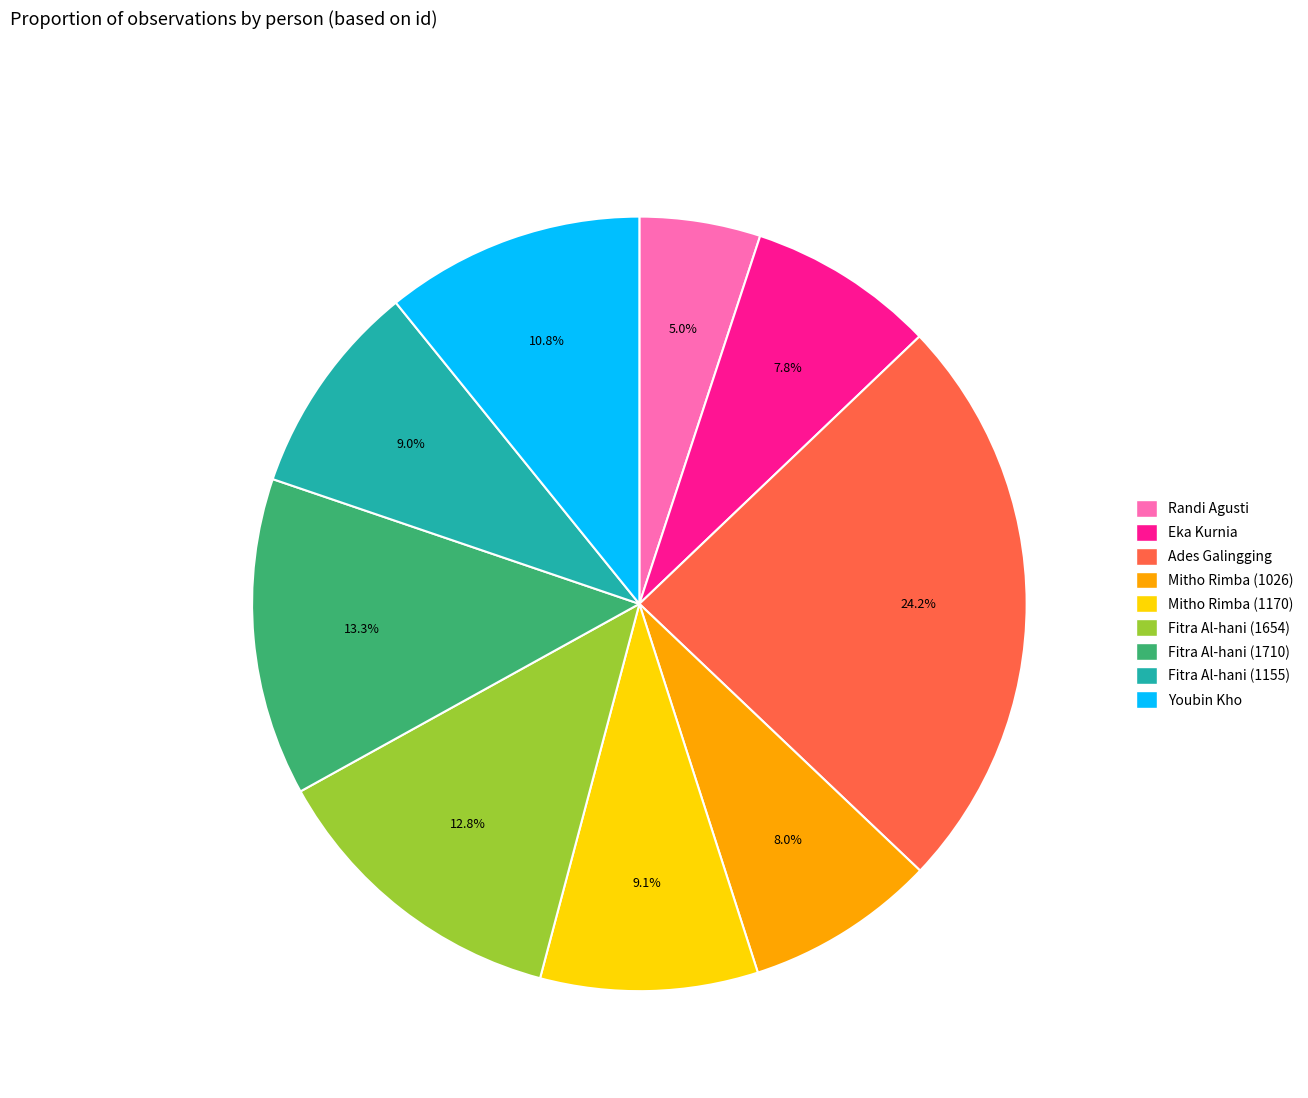

What percentage is NOT represented by Fitra Al-hani (1710)?

86.7%